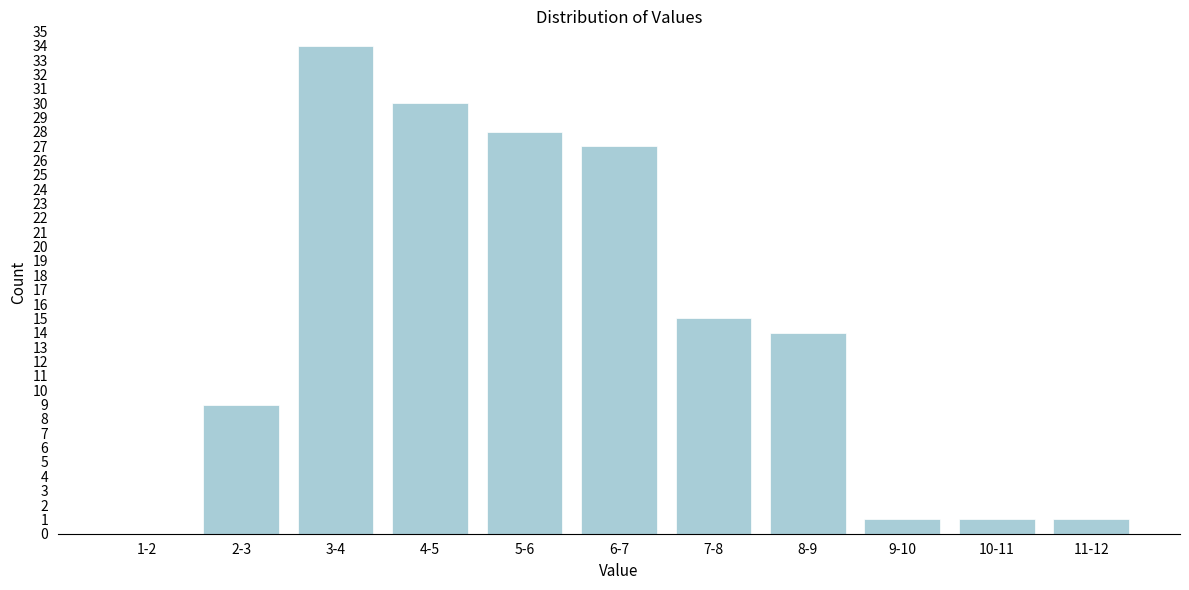

Reading right to left, extract all data points from this chart.

11-12=1	10-11=1	9-10=1	8-9=14	7-8=15	6-7=27	5-6=28	4-5=30	3-4=34	2-3=9	1-2=0